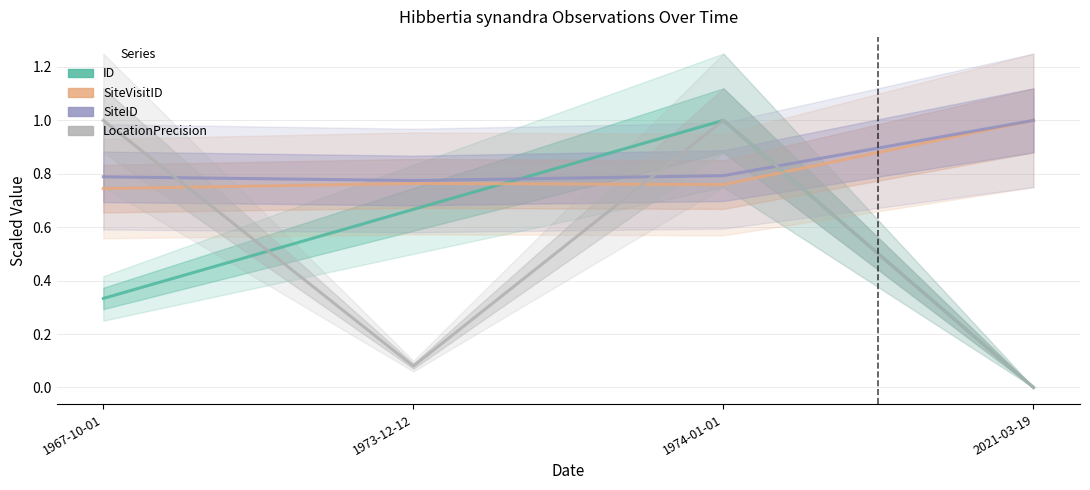

Where do ID and SiteID first cross each other?

1973-12-12 and 1974-01-01